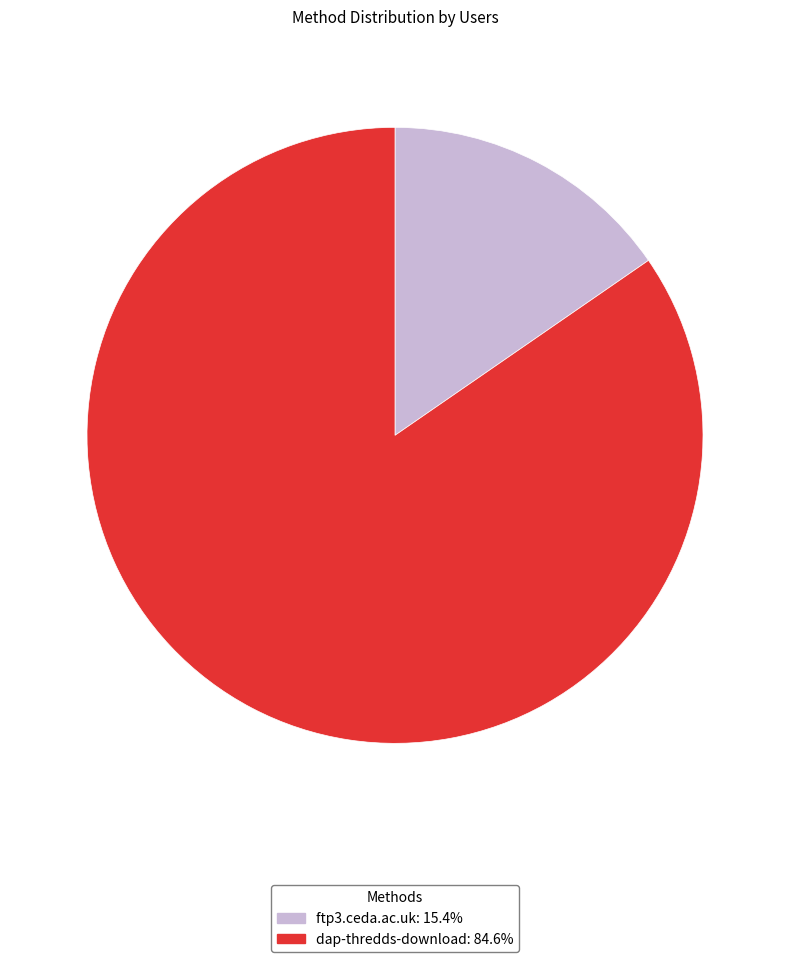

Do ftp3.ceda.ac.uk and dap-thredds-download together represent more than half of the pie?

Yes